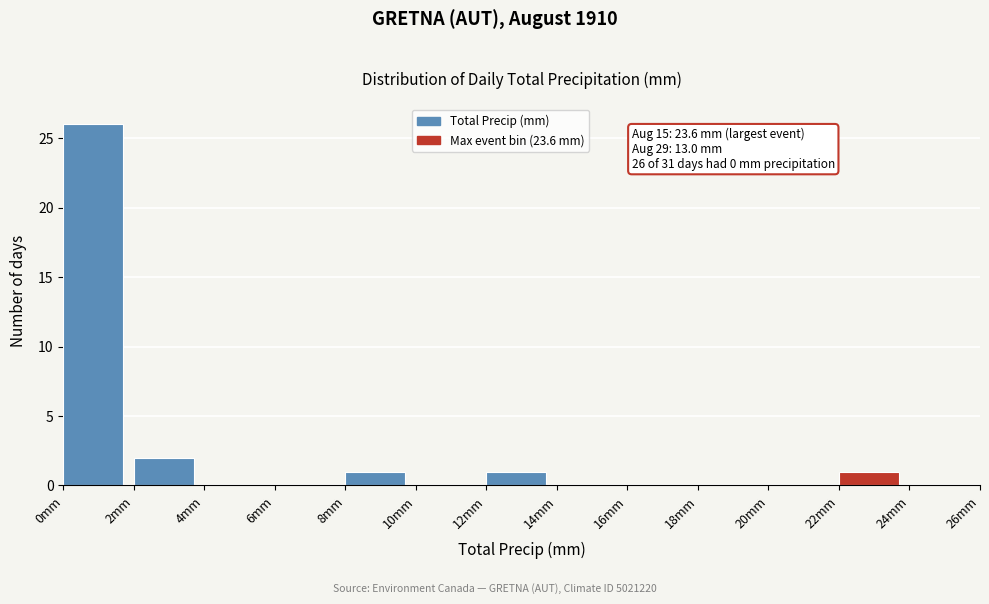

Over which range of the x-axis is the bar tallest?

0 to 2